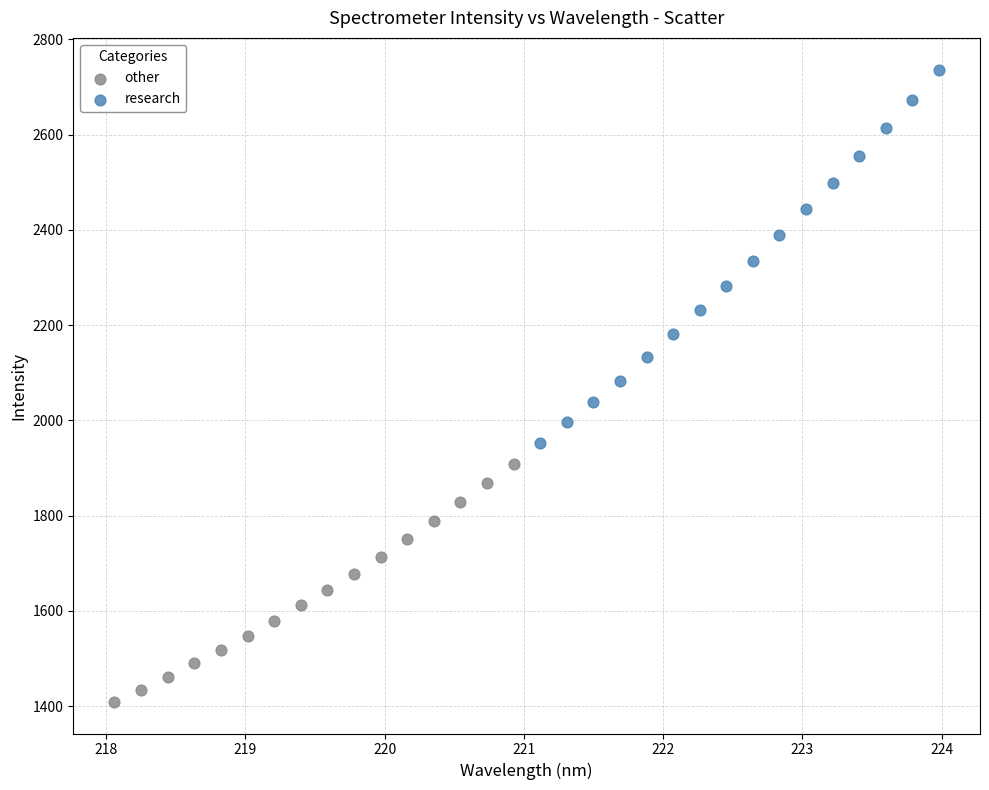

Which series contains the lowest Y value?

other